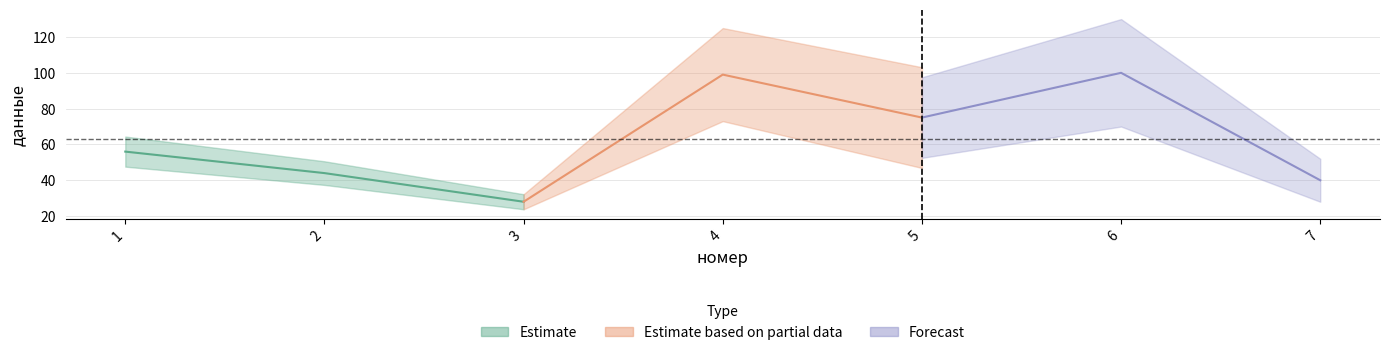

Is this an area chart (filled region under the line)?

No